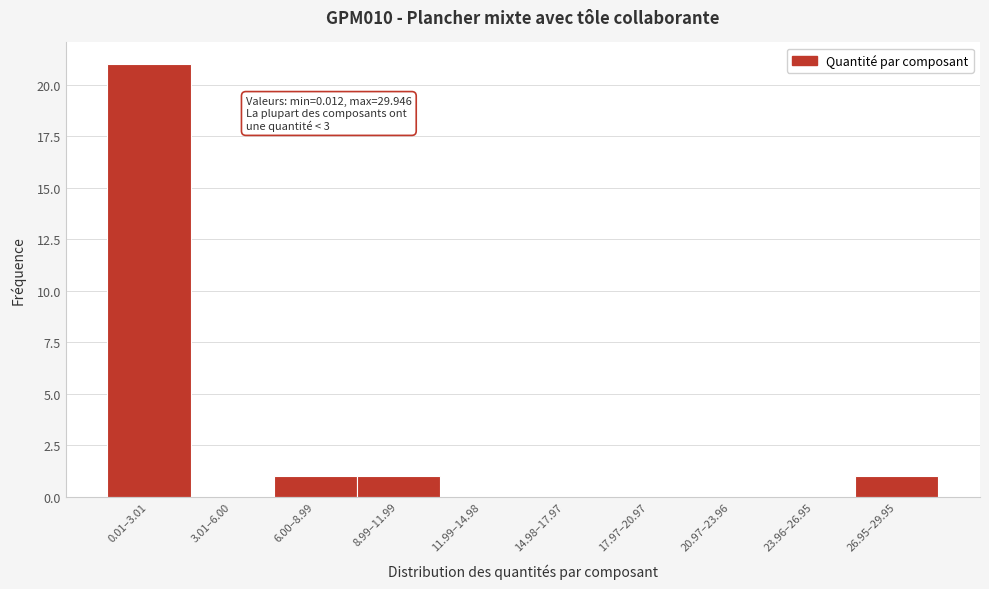

Reading left to right, what are all the values shown in this chart?

0.01–3.01=21	3.01–6.00=0	6.00–8.99=1	8.99–11.99=1	11.99–14.98=0	14.98–17.97=0	17.97–20.97=0	20.97–23.96=0	23.96–26.95=0	26.95–29.95=1